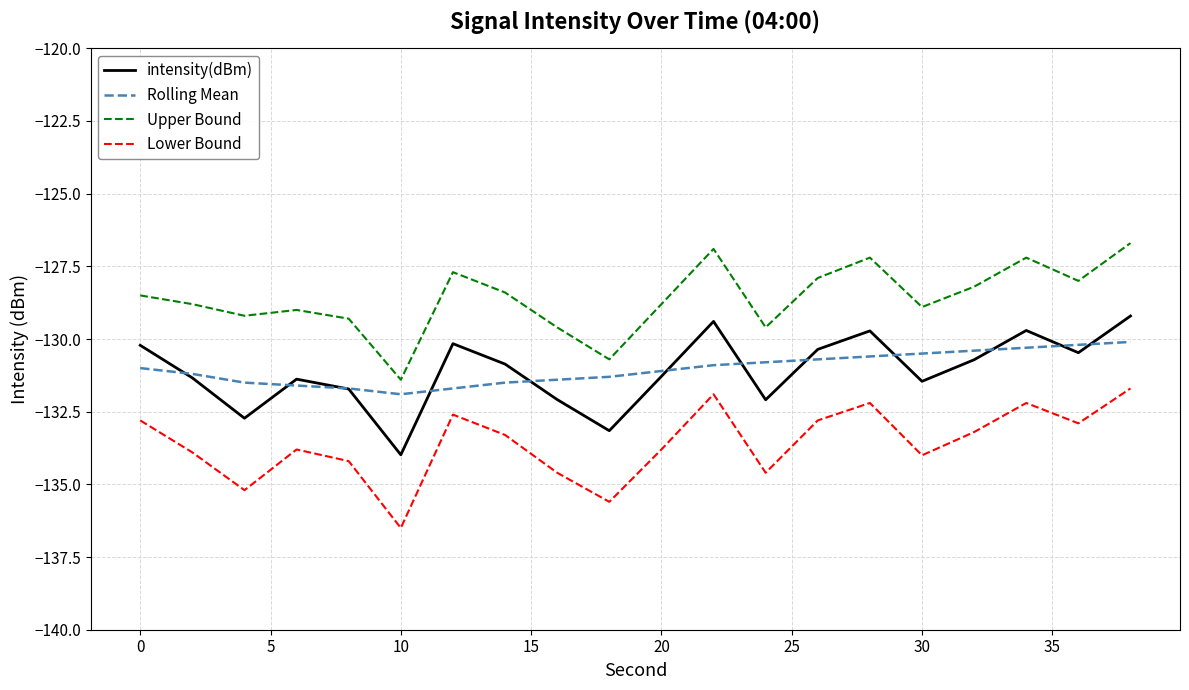

Which series has the largest range (max minus min)?

Lower Bound